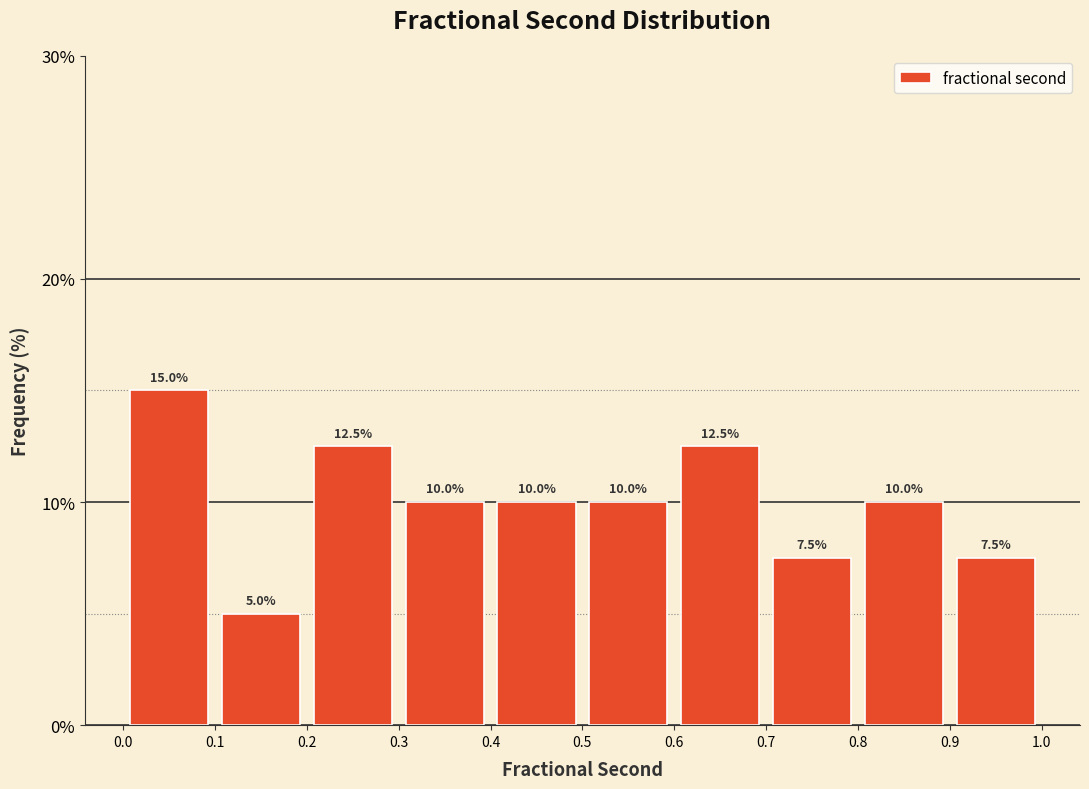

How tall is the bar that spans 0.1 to 0.2 on the x-axis?

5.0